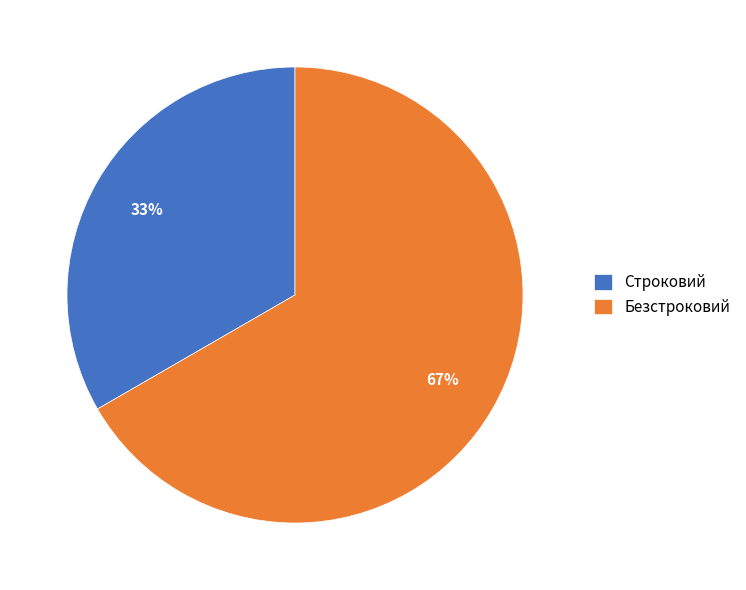

To the nearest percent, what portion does Строковий represent?

33%